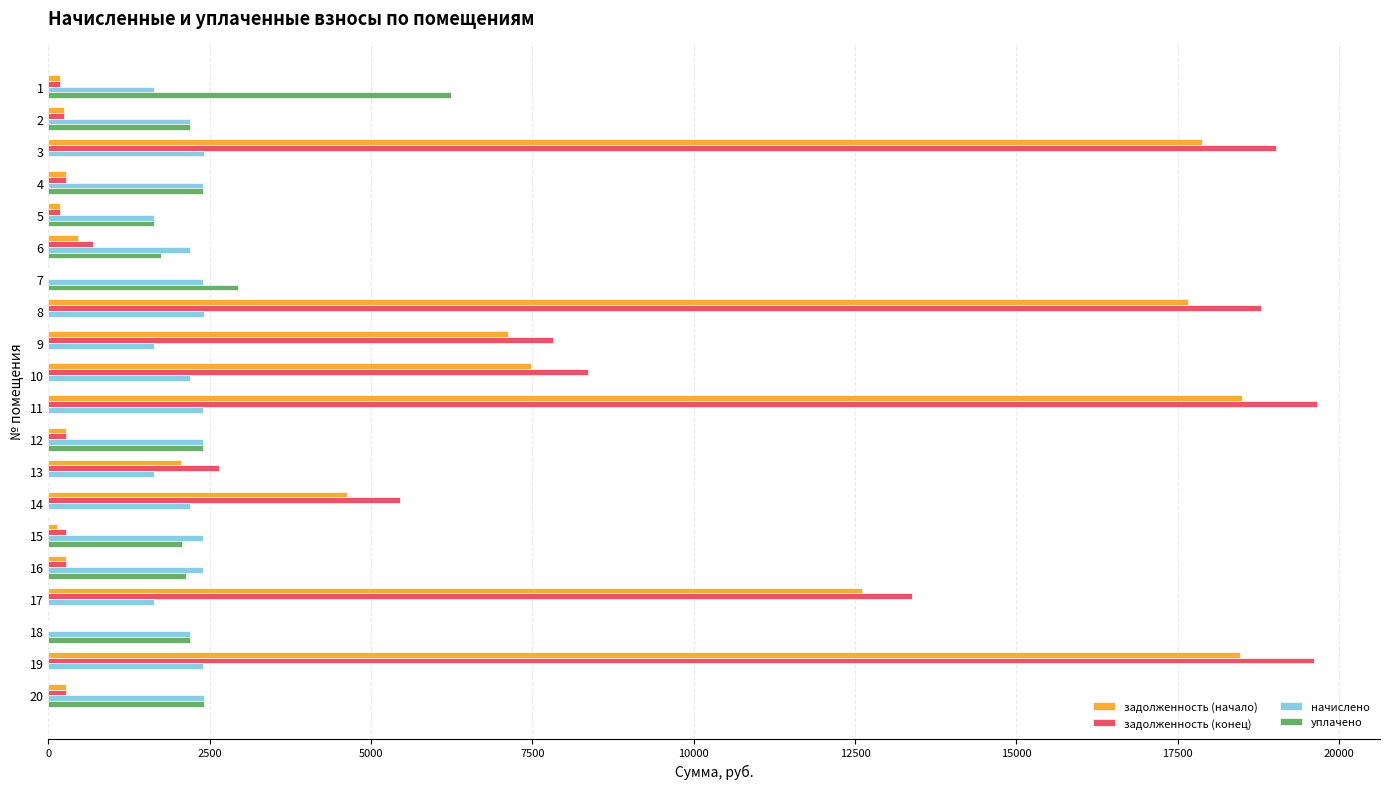

Count the number of categories in the chart.

20